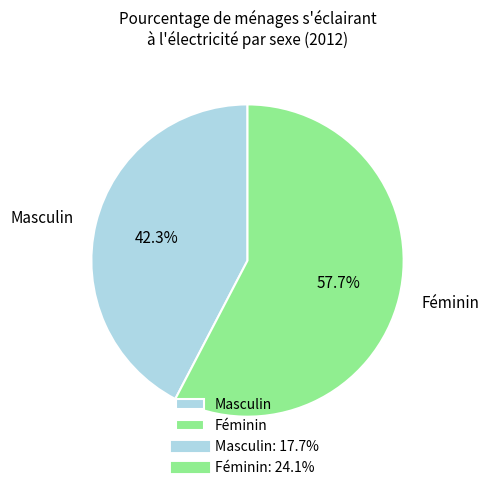

Combined, what portion of the pie is Masculin and Féminin?

100.0%